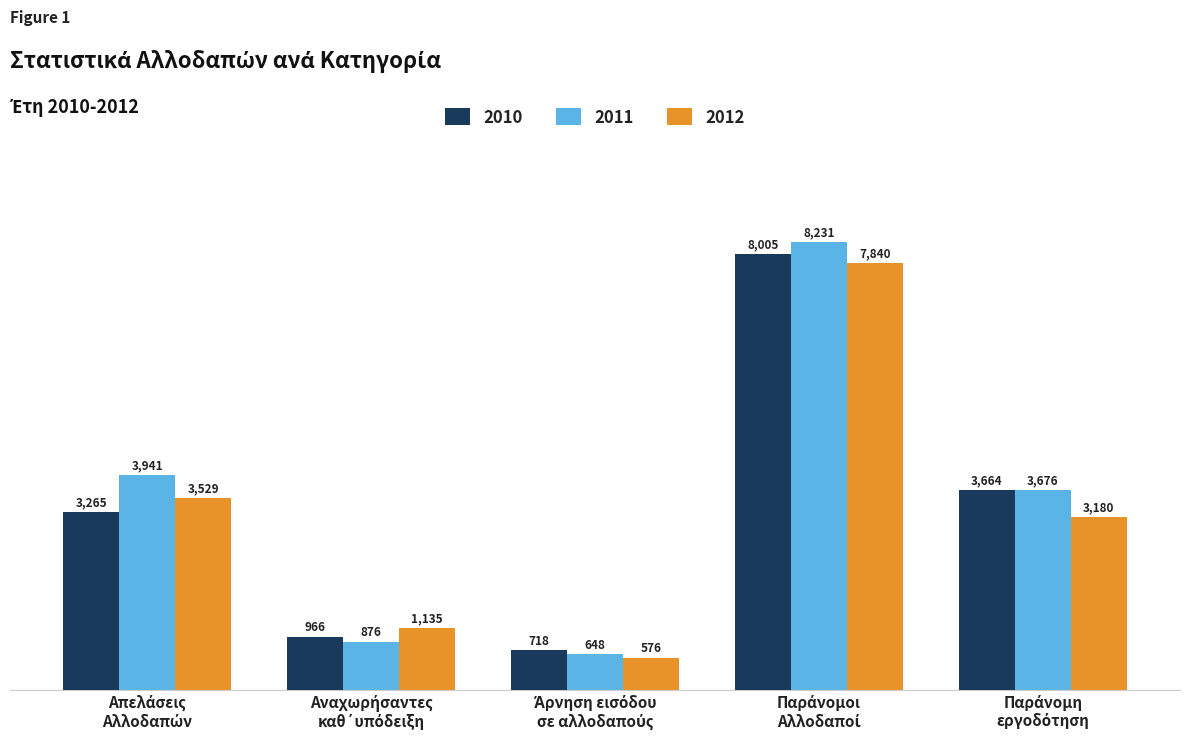

What are all the series names shown in the legend?

2010, 2011, 2012